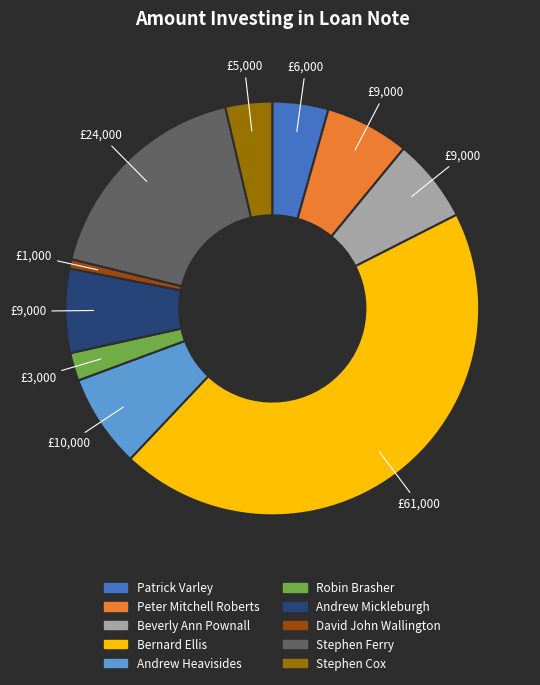

Is there any slice that represents more than half of the pie?

No